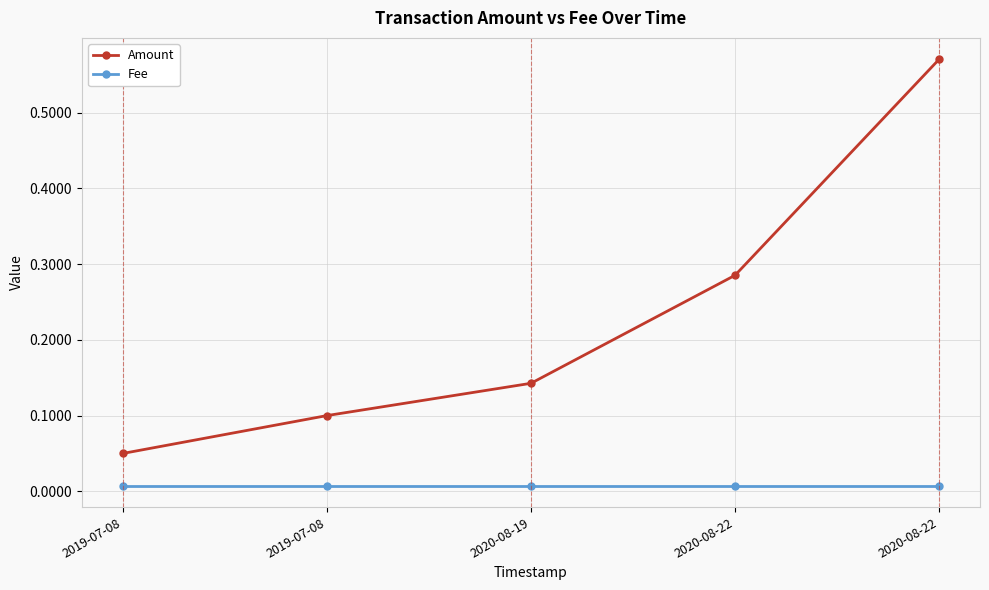

What are all the series names shown in the legend?

Amount, Fee